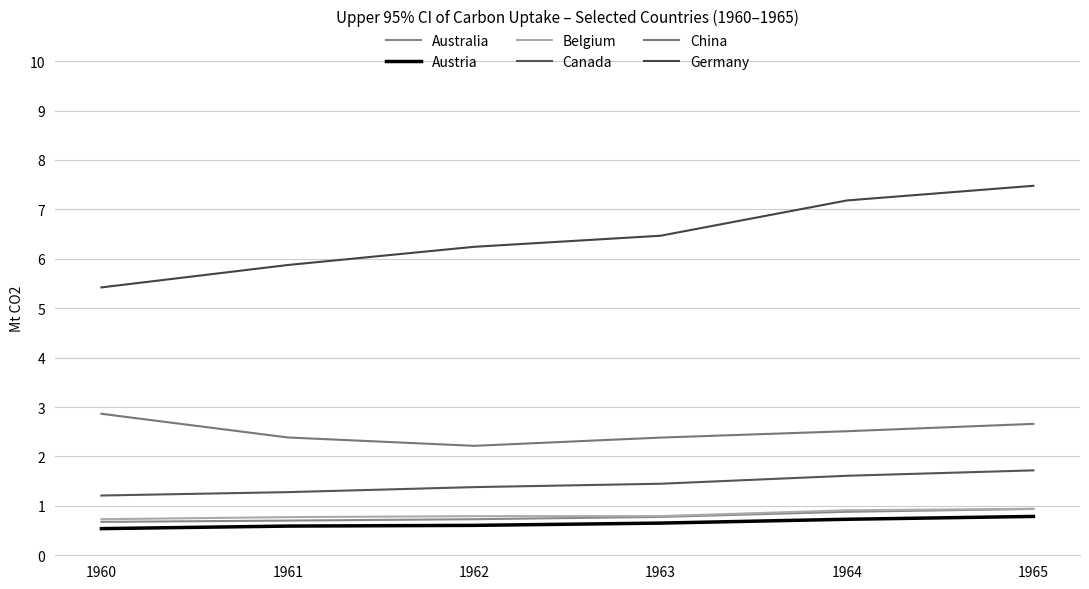

Does the chart display data point markers on the line(s)?

No